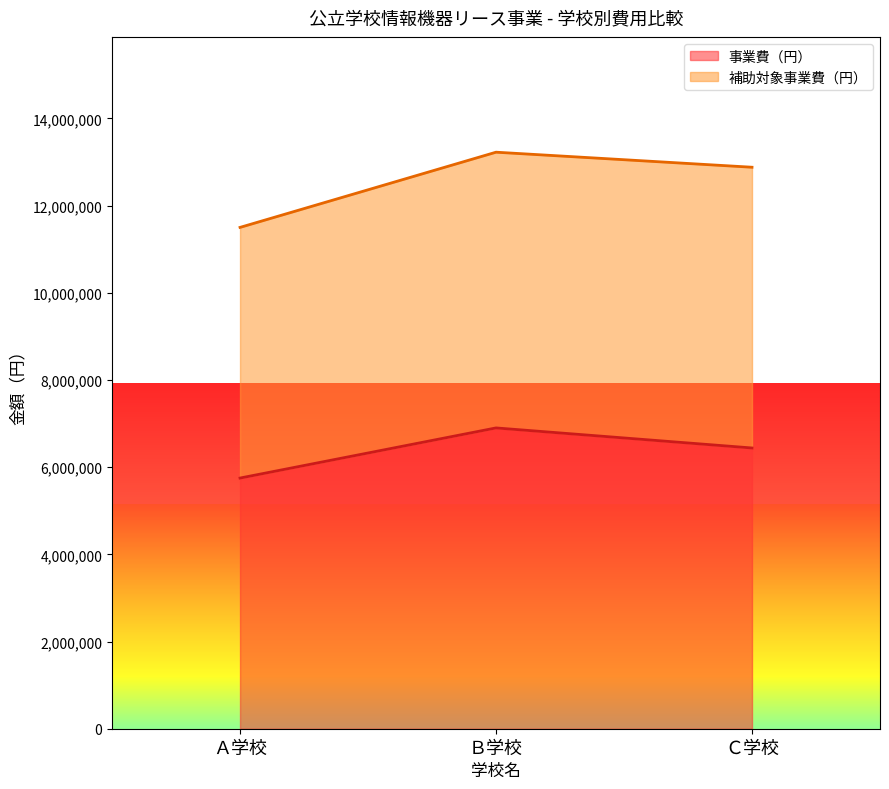

The 事業費（円） series shows 5750000 at Ａ学校. True or false?

True